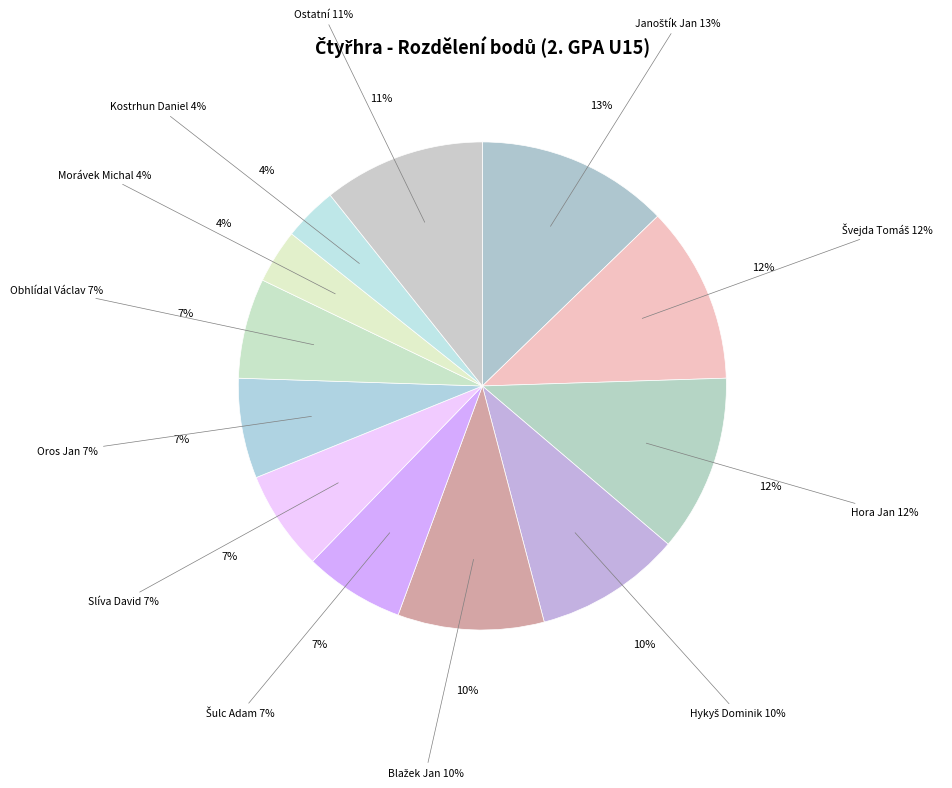

To the nearest percent, what portion does Obhlídal Václav represent?

7%